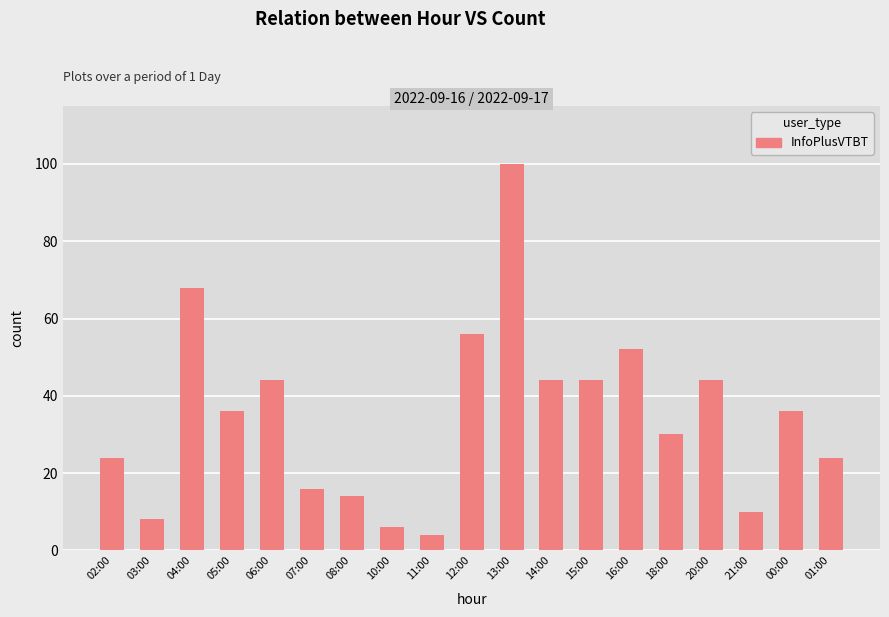

Reading right to left, what are all the values shown in this chart?

01:00=24	00:00=36	21:00=10	20:00=44	18:00=30	16:00=52	15:00=44	14:00=44	13:00=100	12:00=56	11:00=4	10:00=6	08:00=14	07:00=16	06:00=44	05:00=36	04:00=68	03:00=8	02:00=24